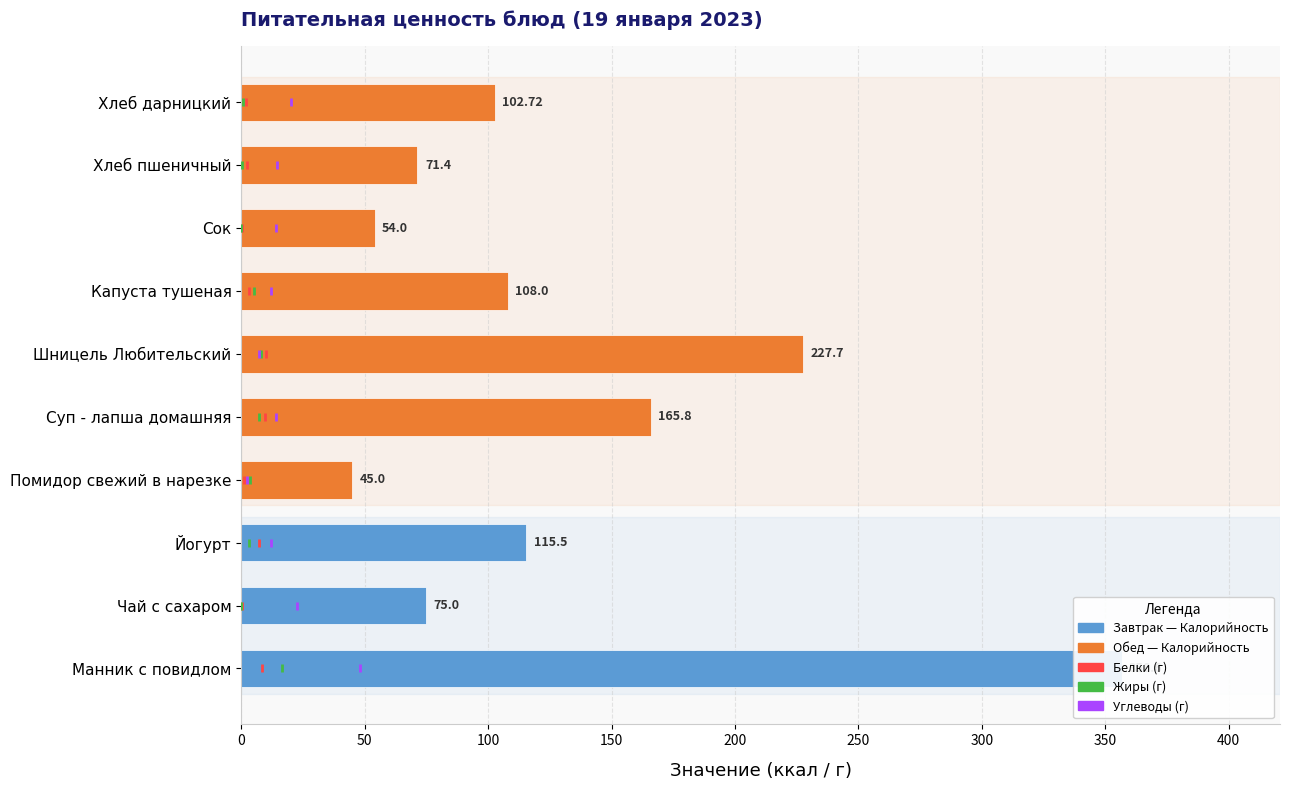

Which series reaches the minimum Y coordinate?

Белки